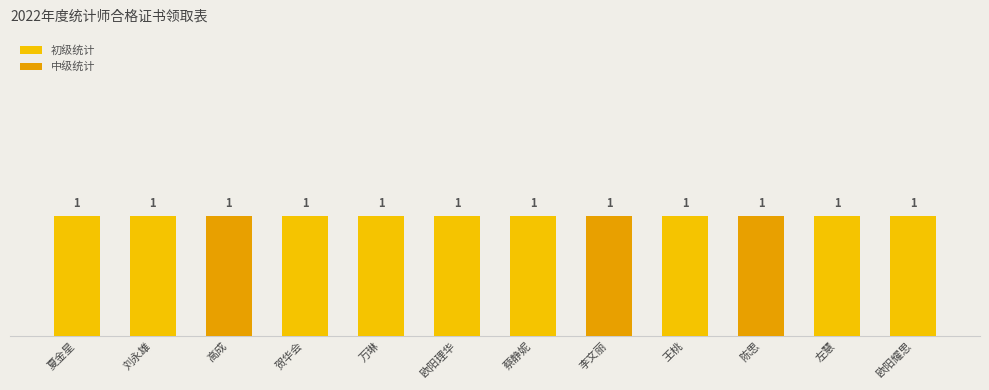

How many bars are there in each group?

2